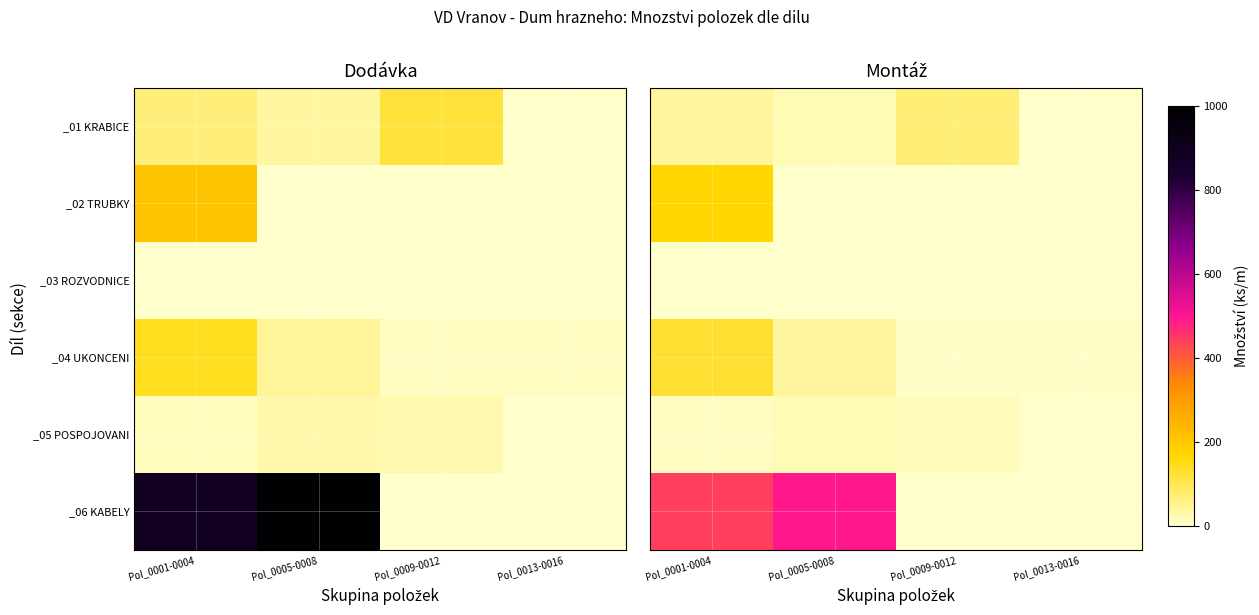

Is it true that _02 TRUBKY equals 0.0 at Pol_0005-0008?

True